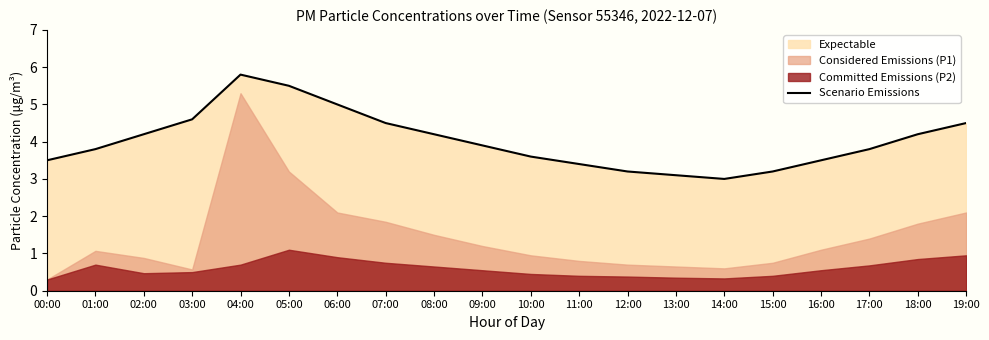

Approximately how many times larger is the value at 19:00 compared to 09:00?

1.2